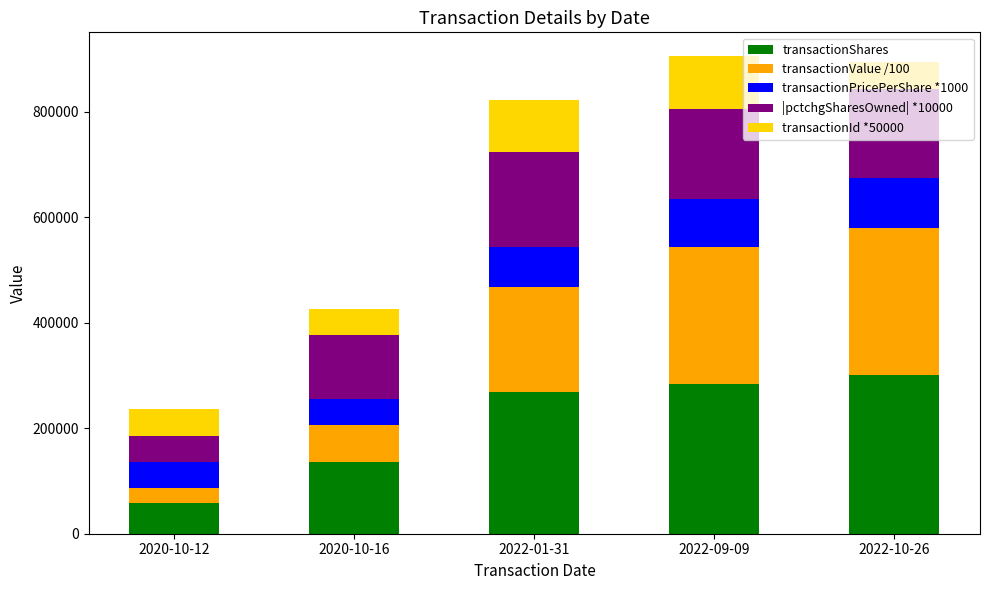

What is the total value across all series at 2022-01-31?

822844.6